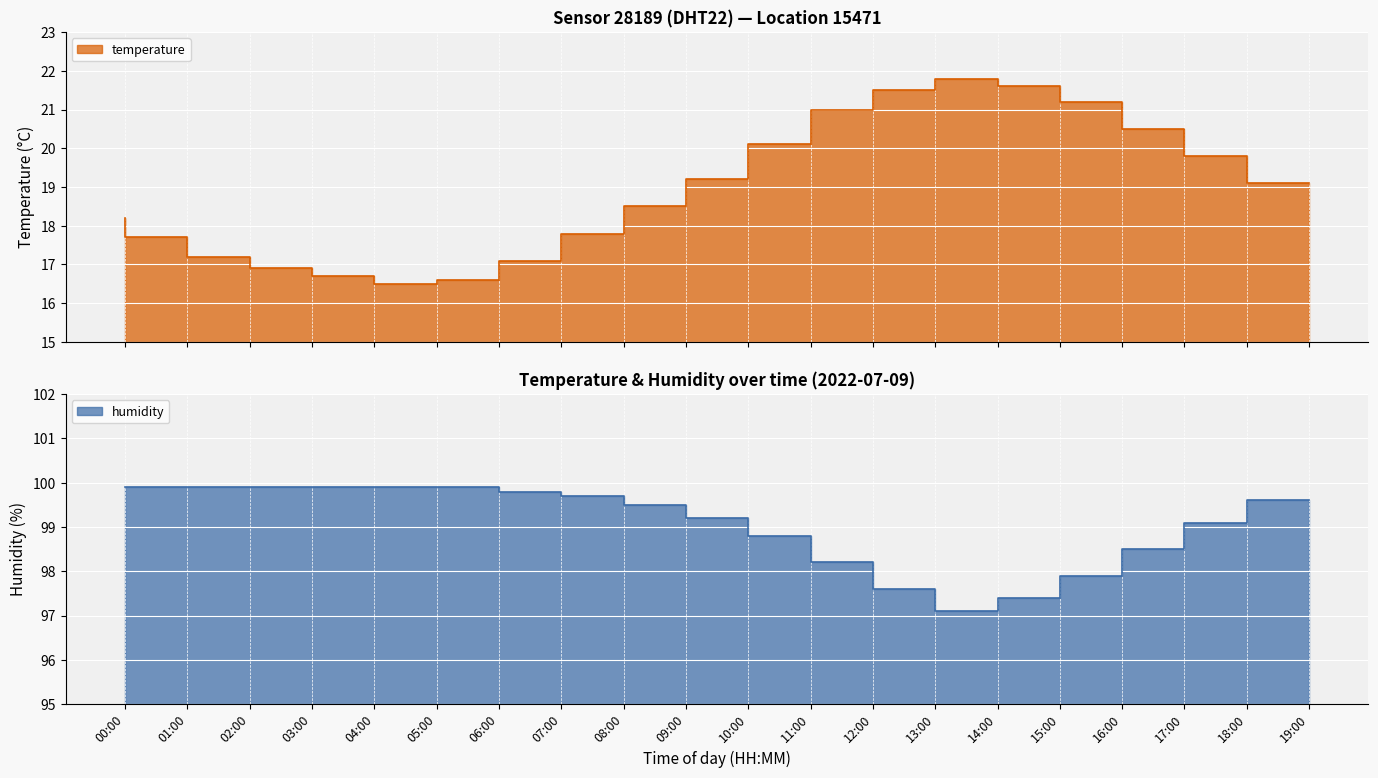

At which category is the sum across all series the highest?

12:00